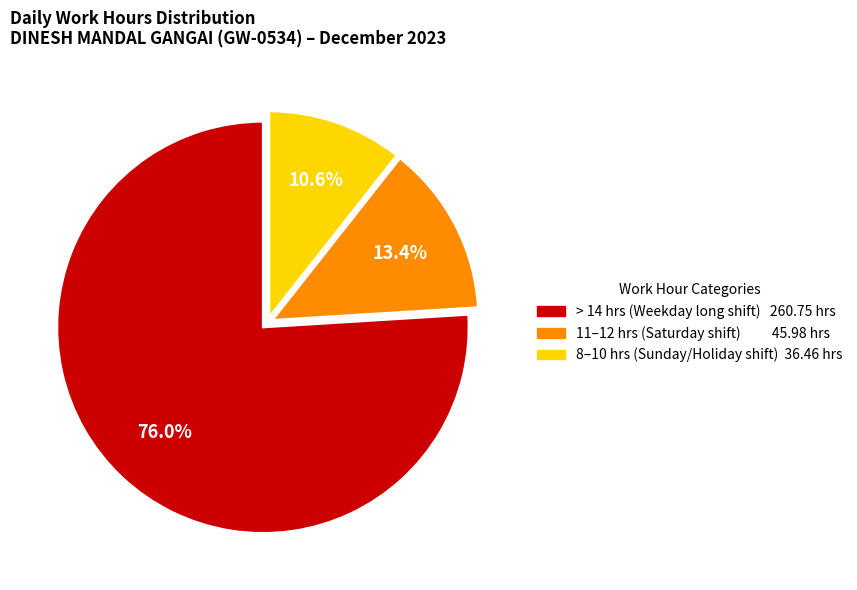

Is there a majority slice in this chart?

Yes